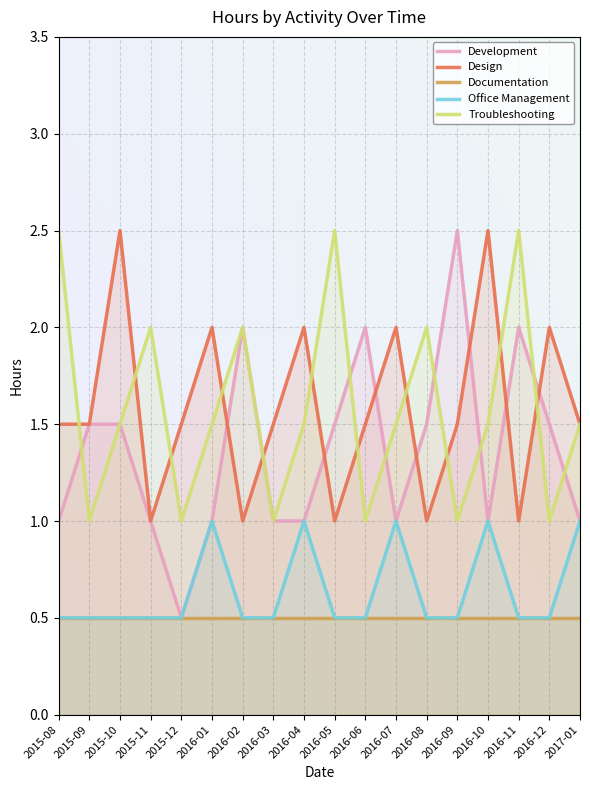

Count the number of categories in the chart.

18